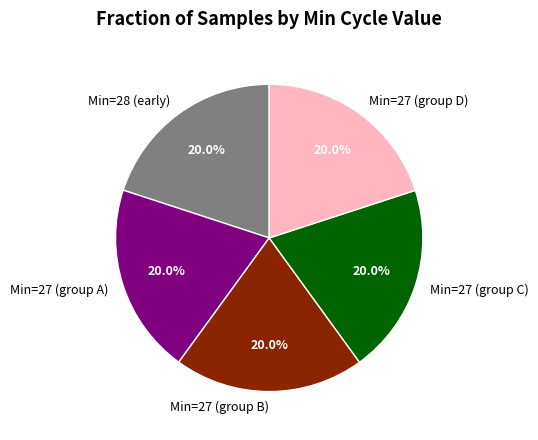

Is the sum of Min=27 (group D) and Min=27 (group B) greater than half?

No